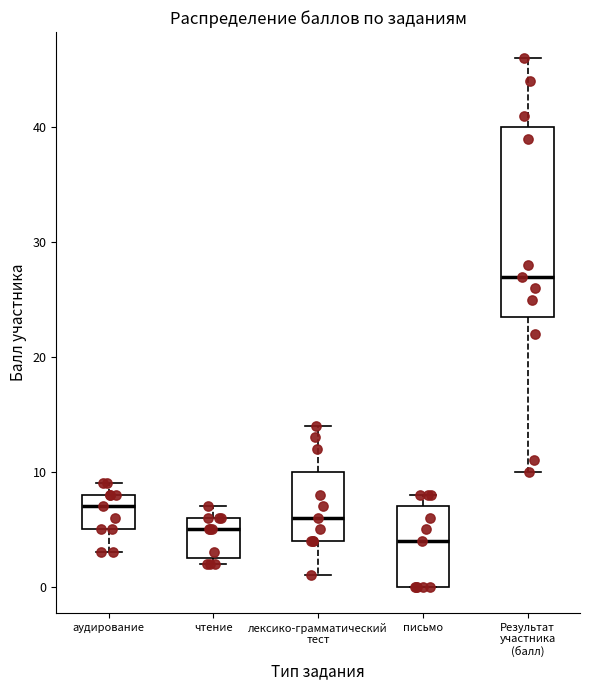

Reading left to right, transcribe this box plot: for each box, give where its median line is, the range the box spans, and where its two whiskers end, as read against the y-axis. The values are not printed on the chart, so give them approximately, as read against the axis.

аудирование: median 7, box 5 to 8, whiskers 3 to 9
чтение: median 5, box 3 to 6, whiskers 2 to 7
лексико-грамматический тест: median 6, box 4 to 10, whiskers 1 to 14
письмо: median 4, box 0 to 7, whiskers 0 to 8
Результат участника (балл): median 27, box 24 to 40, whiskers 10 to 46